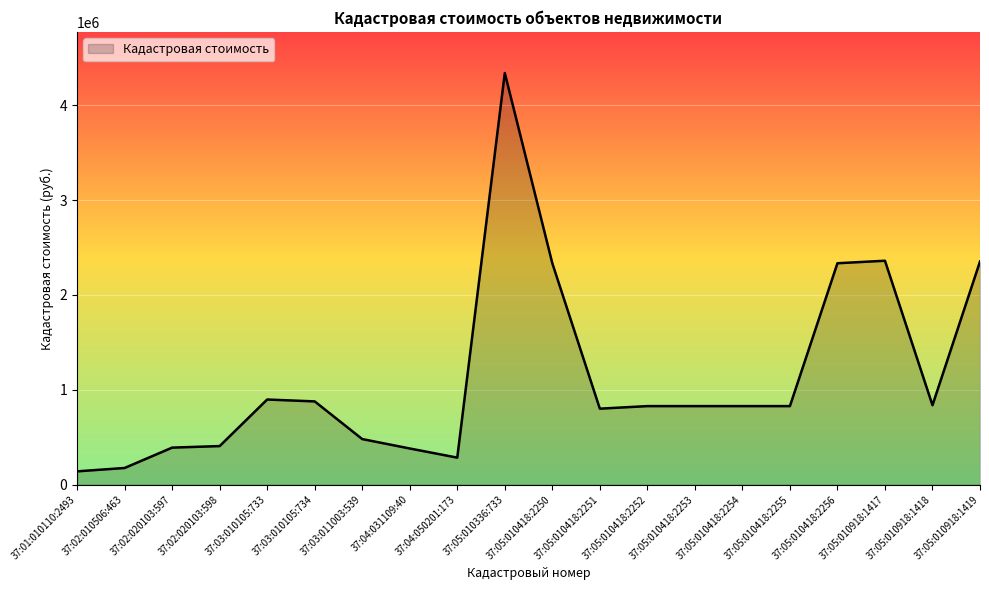

What is the difference between the maximum and minimum values?

4199012.4